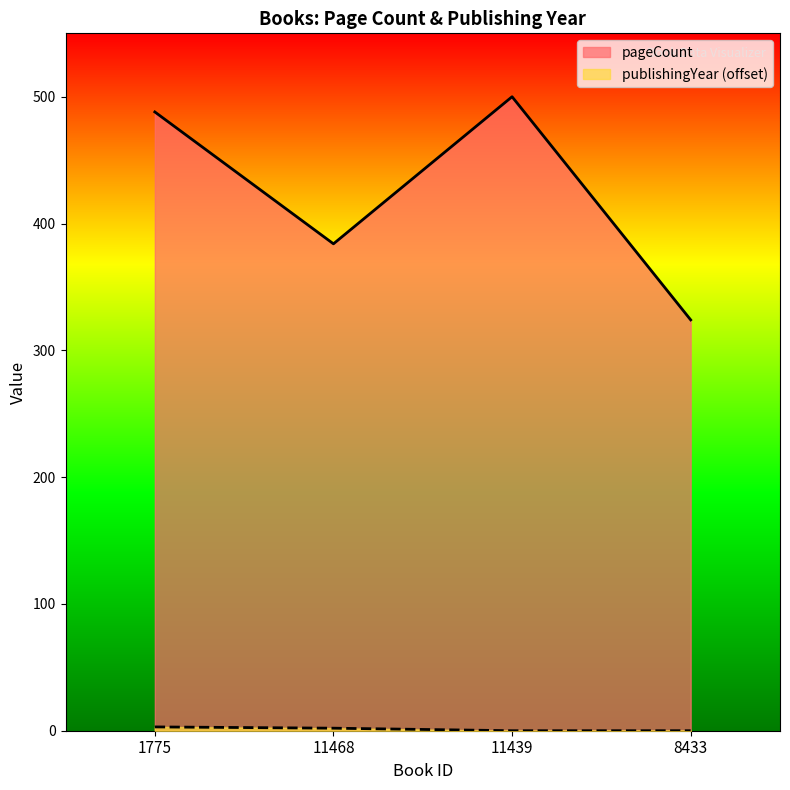

What is the sum of the pageCount values at 8433 and 11439?

824